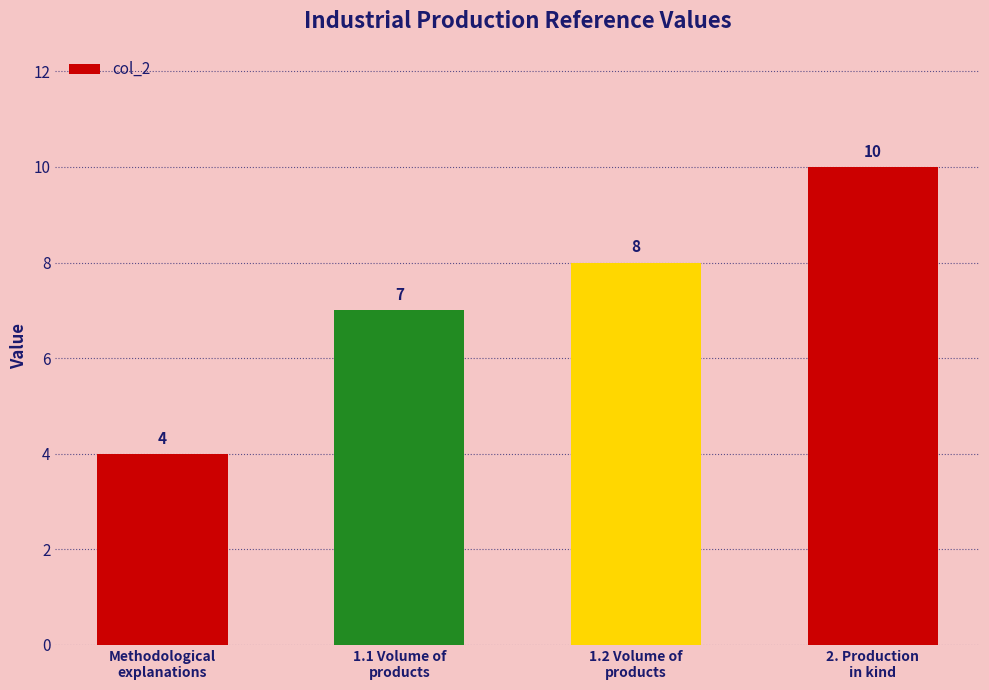

True or false: the data shows 7 at Methodological
explanations.

False